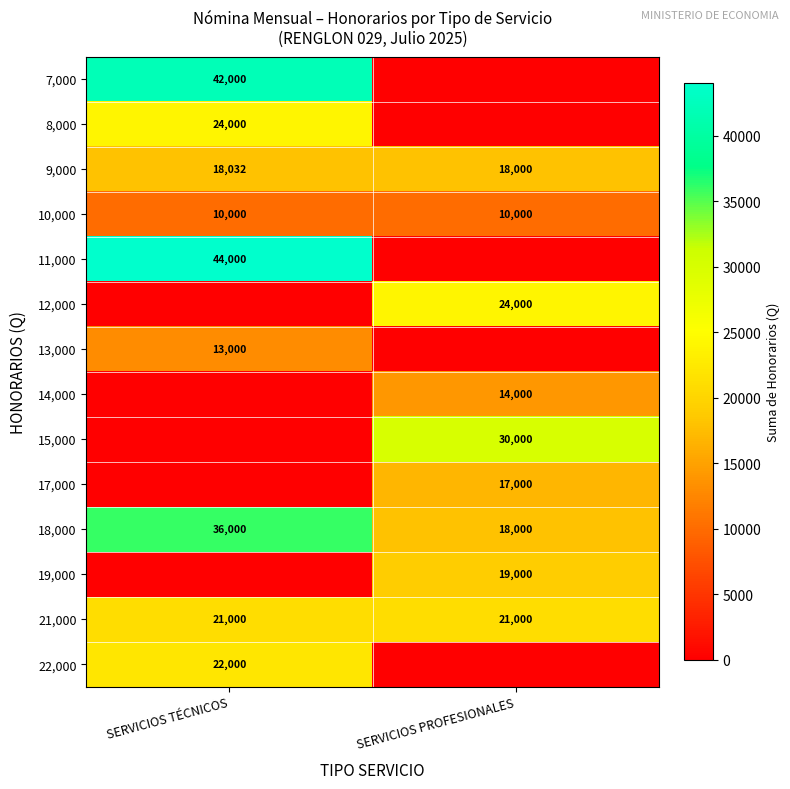

The value of 19,000 at SERVICIOS PROFESIONALES is 19000. True or false?

True